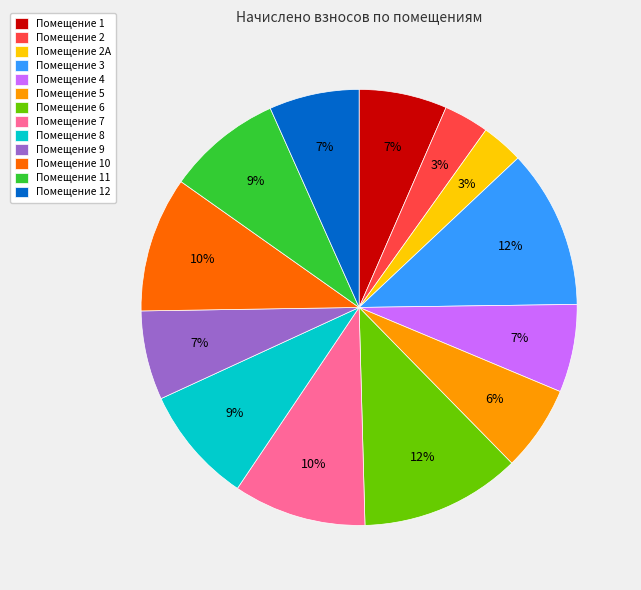

Between Помещение 5 and Помещение 3, which is larger?

Помещение 3